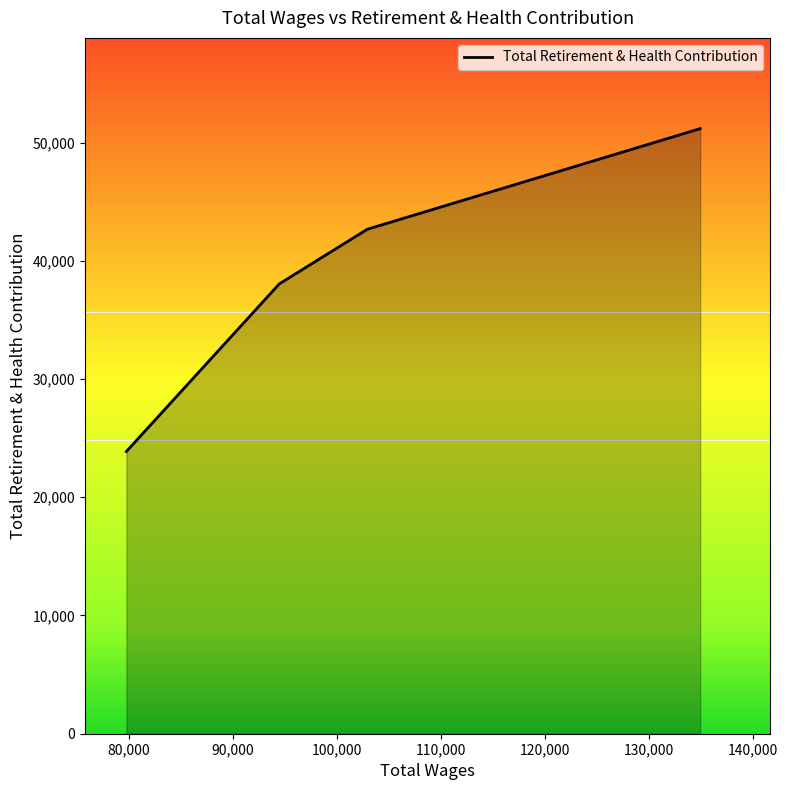

Reading left to right, extract all data points from this chart.

23871	38051	42667	51180